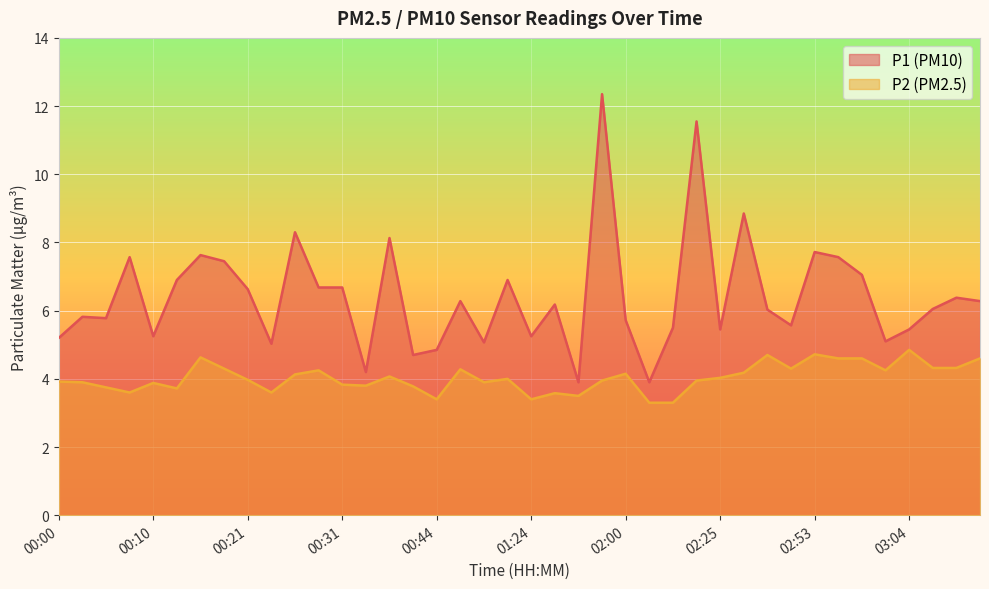

List the series in order of their peak value, lowest first.

P2 (PM2.5), P1 (PM10)